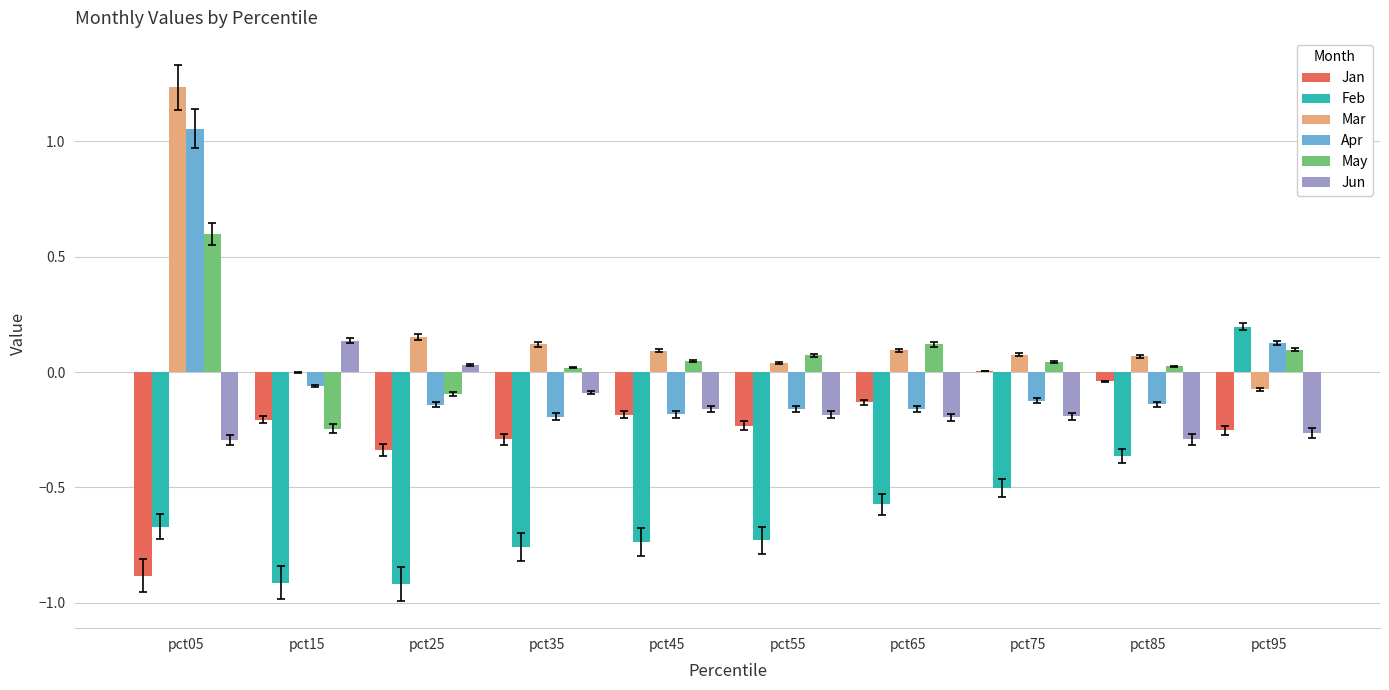

Which series has the widest spread of values?

Mar